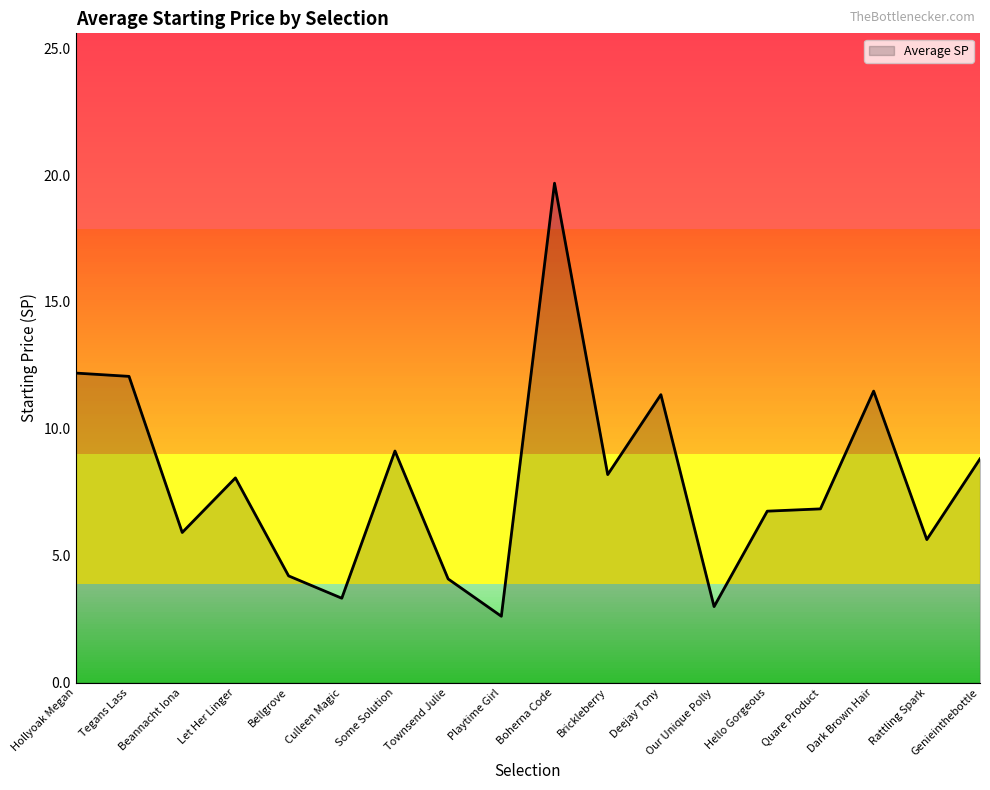

What is the difference between the maximum and minimum values?

17.1